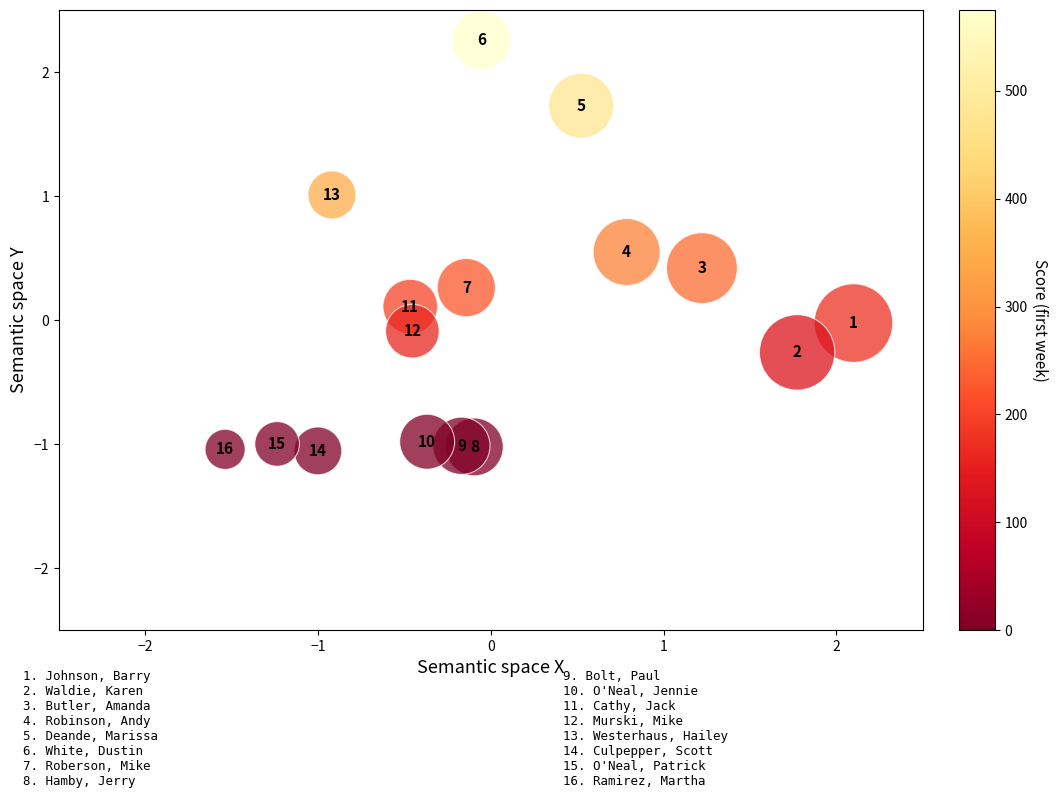

What is the range of X values (max minus min)?

3.6